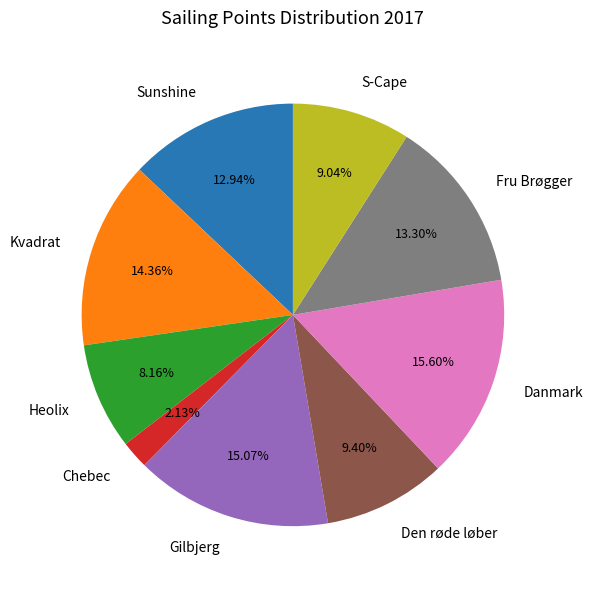

Which category has the biggest portion of the pie?

Danmark